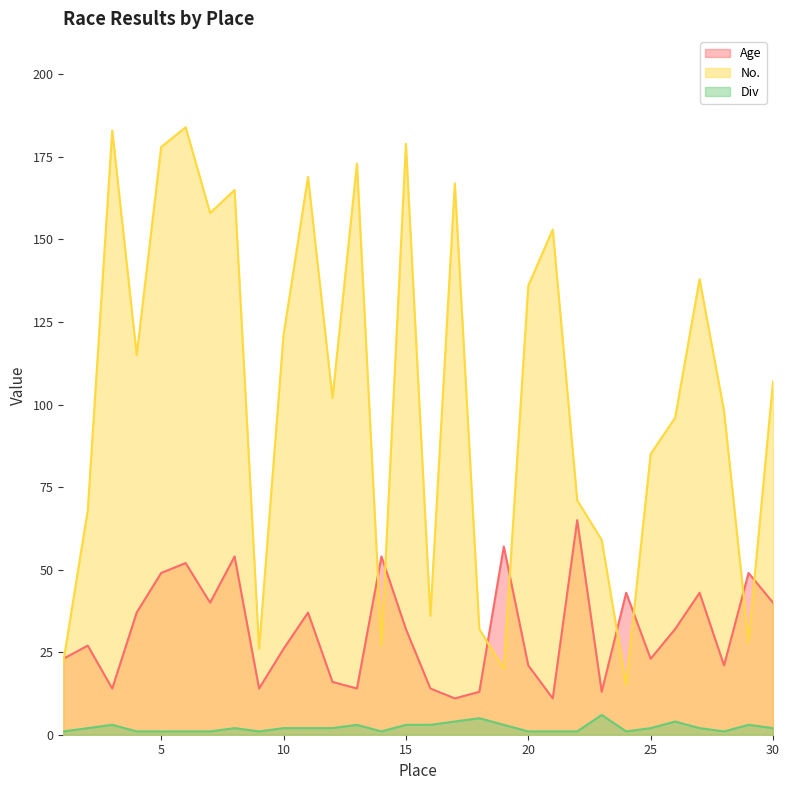

What is the maximum value shown in the chart?

184